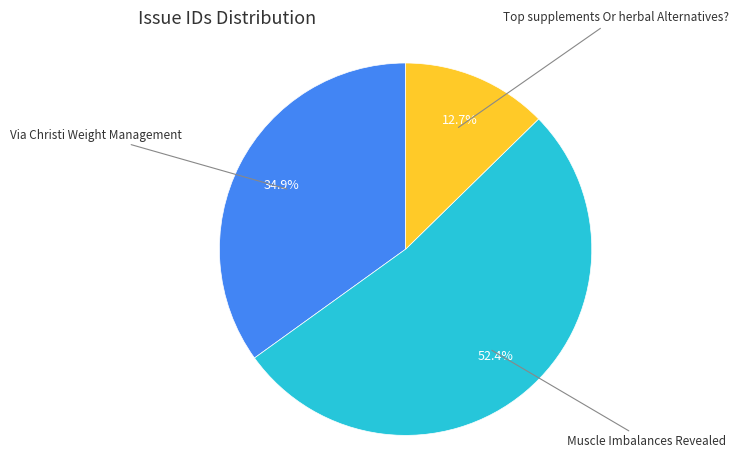

Count the number of slices in the pie.

3